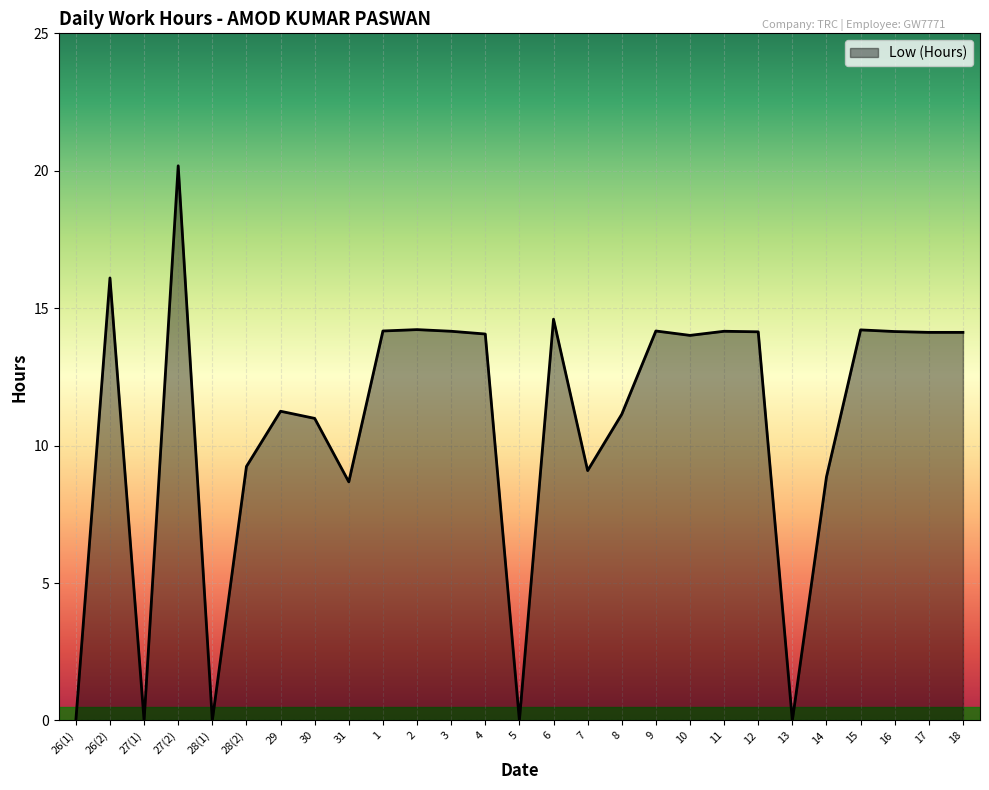

How many lines are shown in the chart?

1